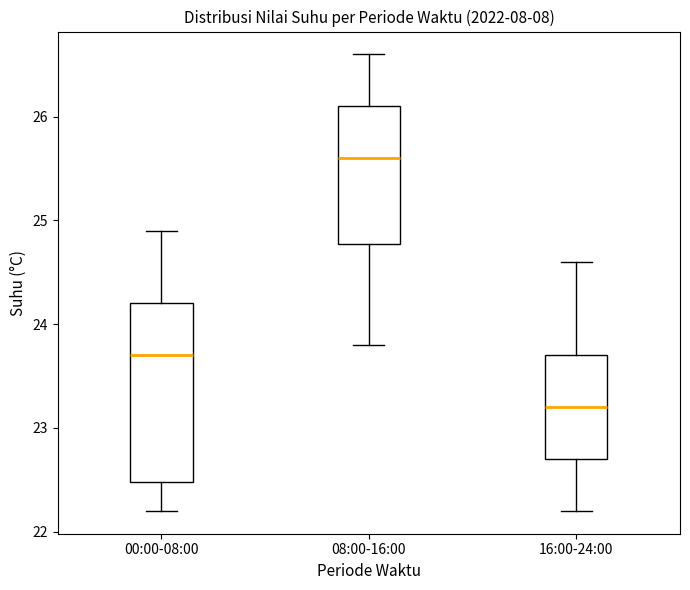

Comparing the boxes themselves (not the whiskers), which one is the tallest?

00:00-08:00